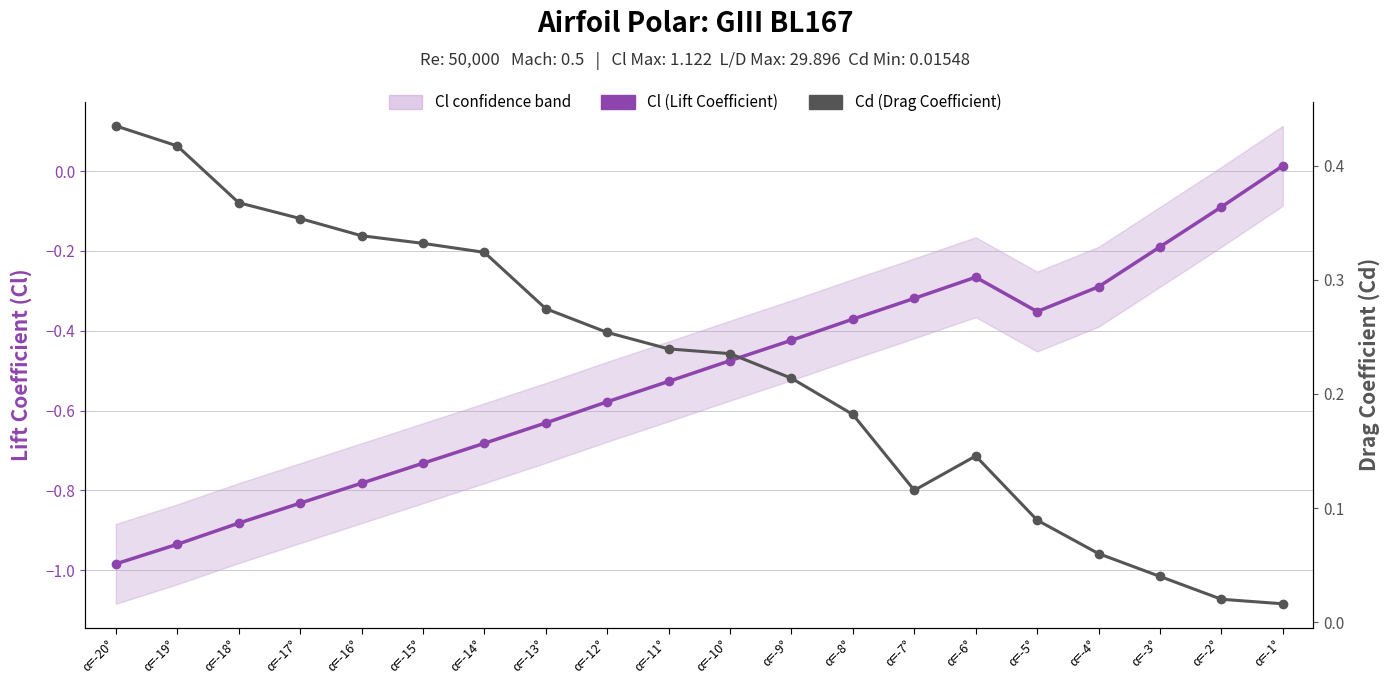

What is the maximum value shown in the chart?

0.4